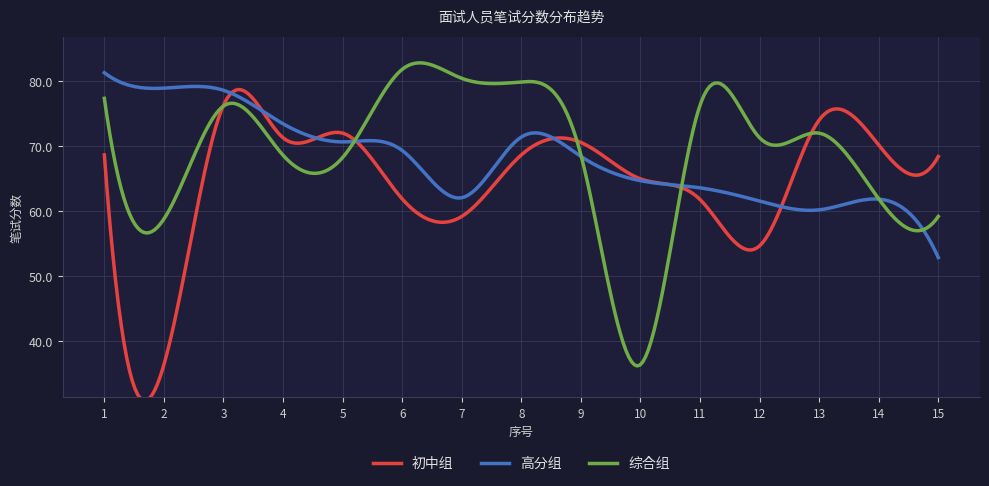

What is the lowest value of the 初中组 series?

30.9